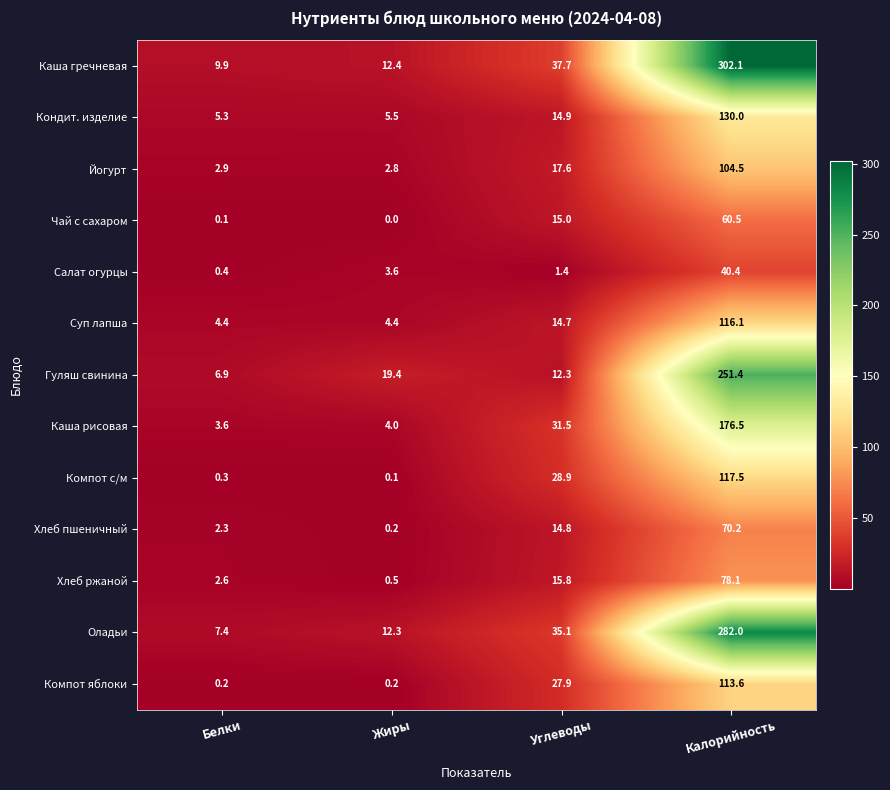

Where is Гуляш свинина nearest to the value 129?

Жиры